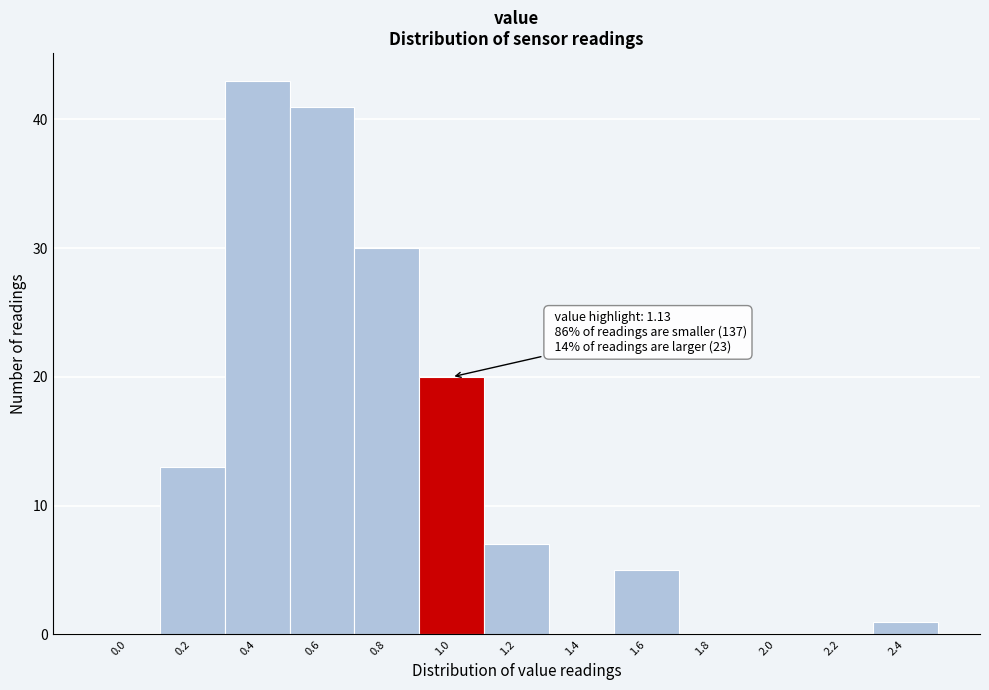

Reading left to right, transcribe all the data shown in this chart.

0.0=0	0.2=13	0.4=43	0.6=41	0.8=30	1.0=20	1.2=7	1.4=0	1.6=5	1.8=0	2.0=0	2.2=0	2.4=1